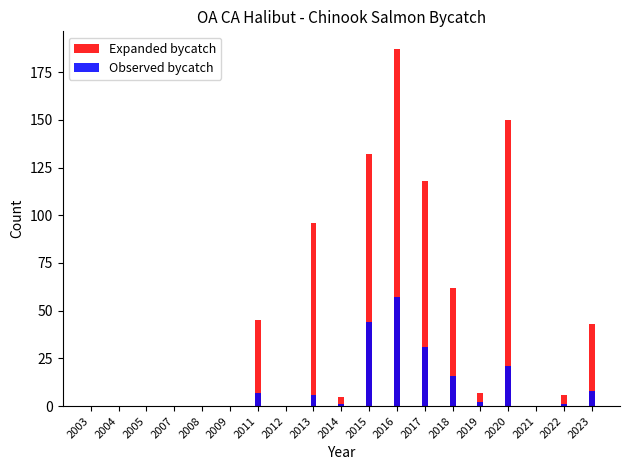

Reading left to right, what are all the values shown in this chart?

Expanded bycatch: 0	0	0	0	0	0	45	0	96	5	132	187	118	62	7	150	0	6	43
Observed bycatch: 0	0	0	0	0	0	7	0	6	1	44	57	31	16	2	21	0	1	8